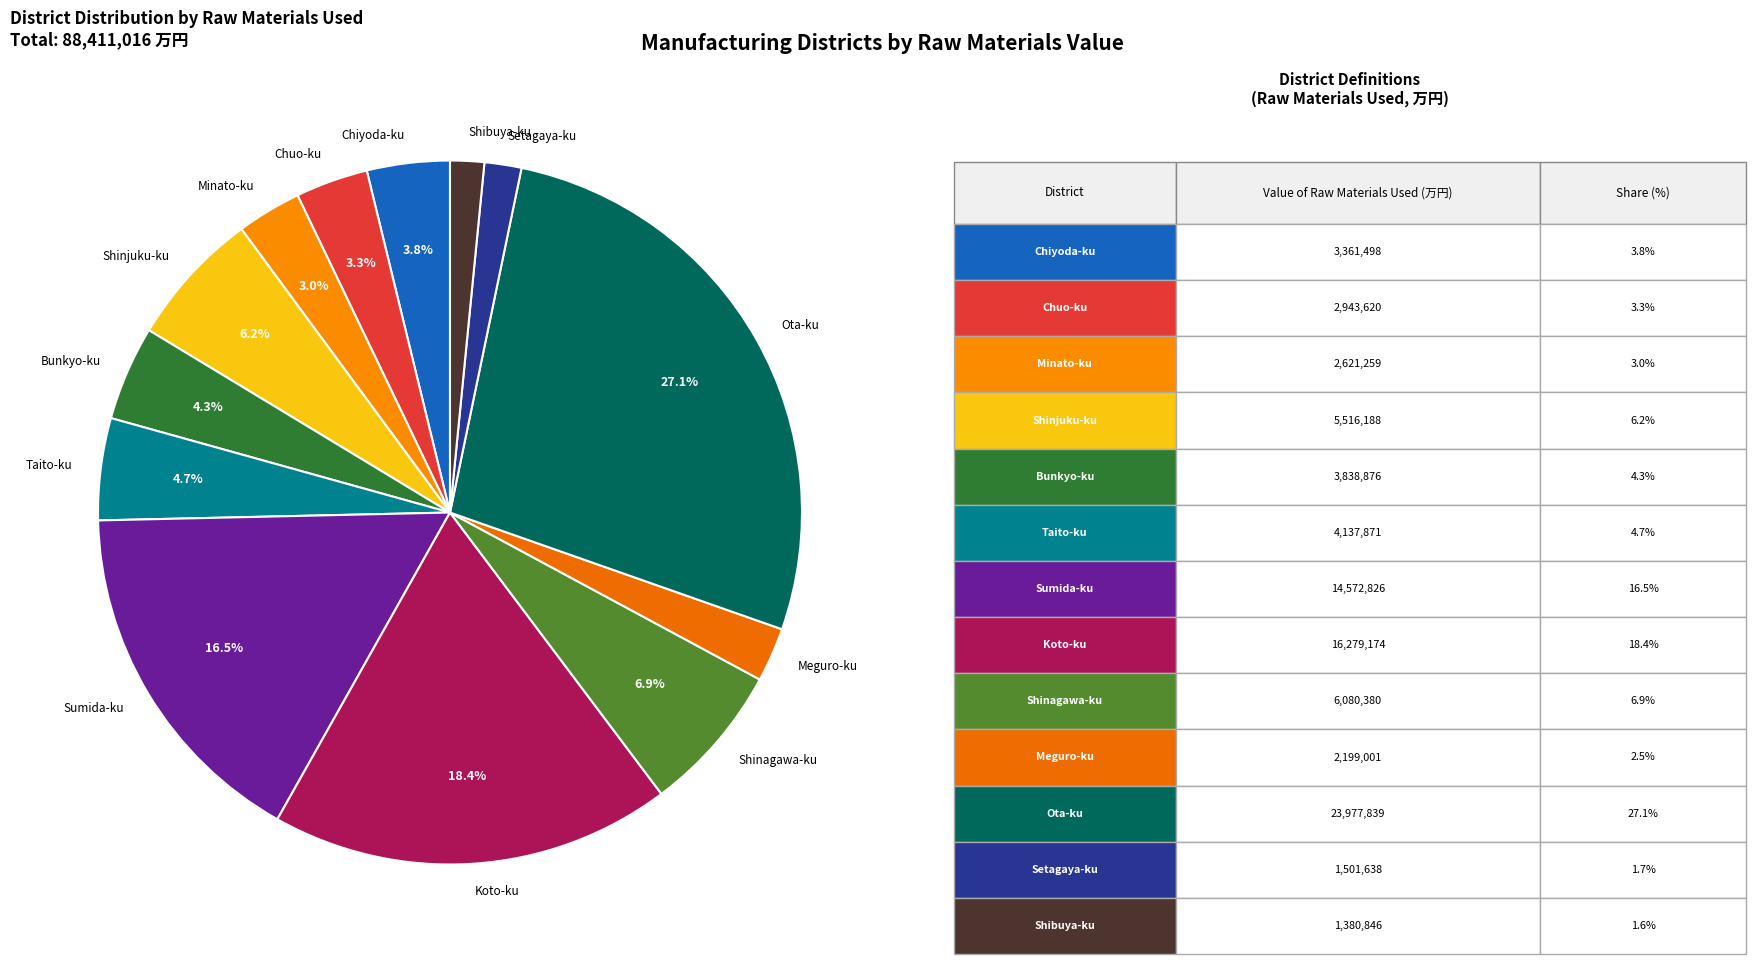

What percentage is NOT represented by Bunkyo-ku?

95.7%